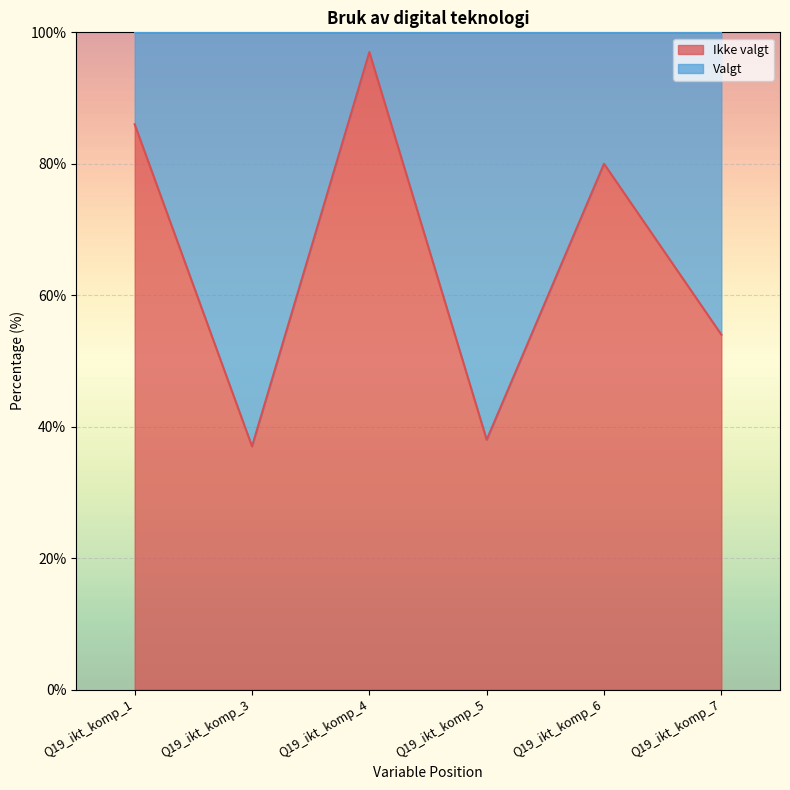

Which category has the lowest value across all series?

Q19_ikt_komp_4